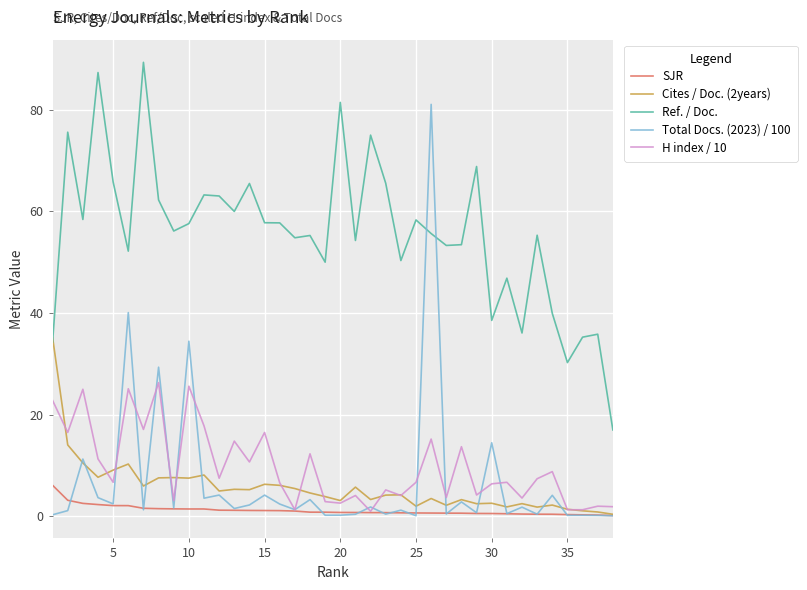

Which series has the widest spread of values?

Total Docs. (2023) / 100